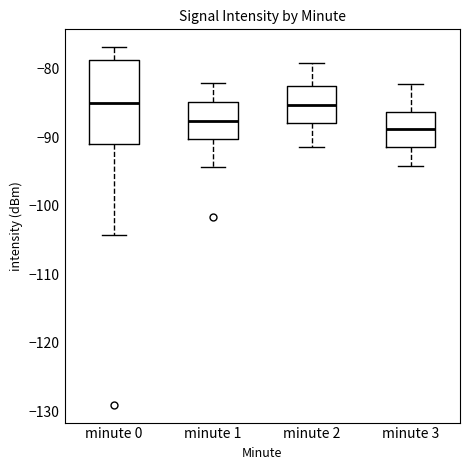

Reading left to right, transcribe this box plot: for each box, give where its median line is, the range the box spans, and where its two whiskers end, as read against the y-axis. The values are not printed on the chart, so give them approximately, as read against the axis.

minute 0: median -85, box -91 to -79, whiskers -104 to -77
minute 1: median -88, box -90 to -85, whiskers -94 to -82
minute 2: median -85, box -88 to -83, whiskers -91 to -79
minute 3: median -89, box -91 to -86, whiskers -94 to -82